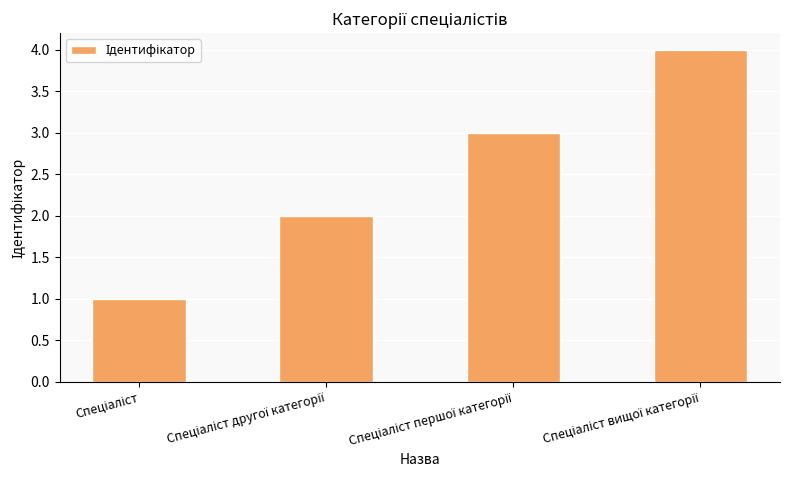

What is the sum of all values?

10